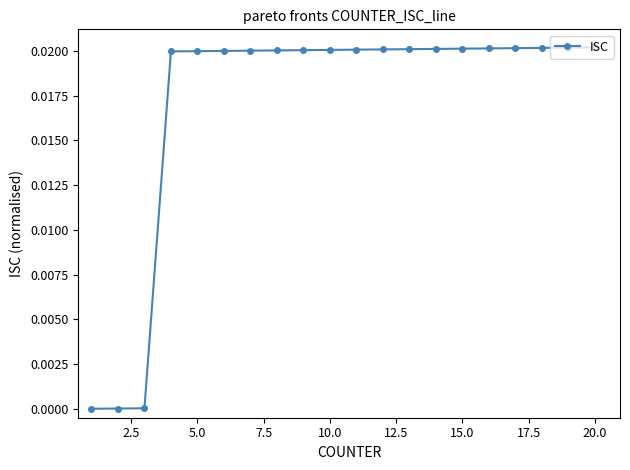

How many categories are shown in the chart?

20